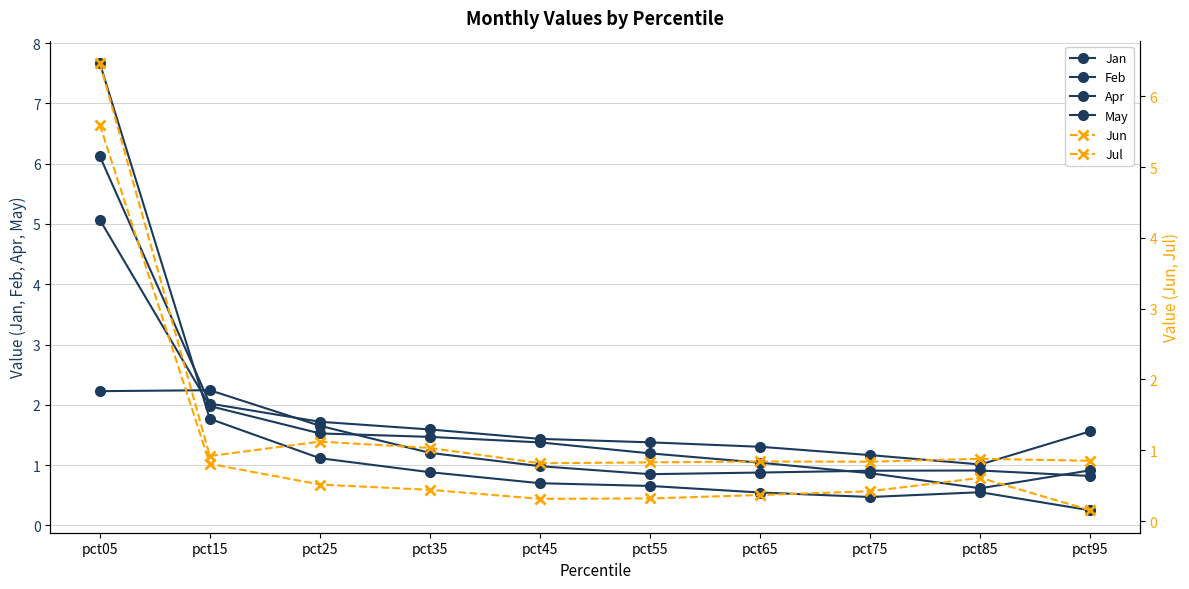

At how many categories does at least one series exceed 3?

1